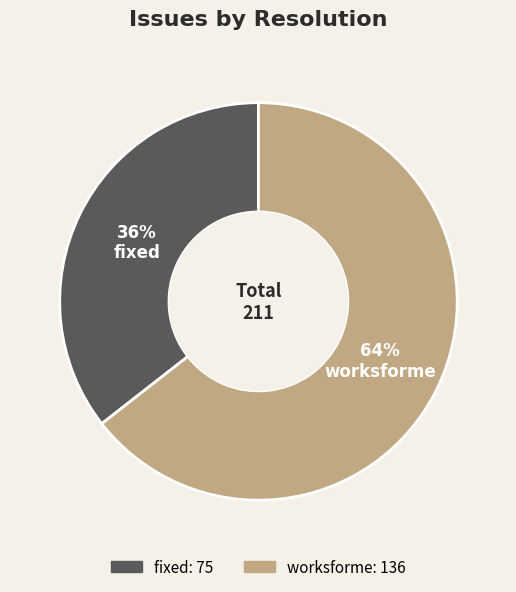

Do fixed and worksforme together represent more than half of the pie?

Yes